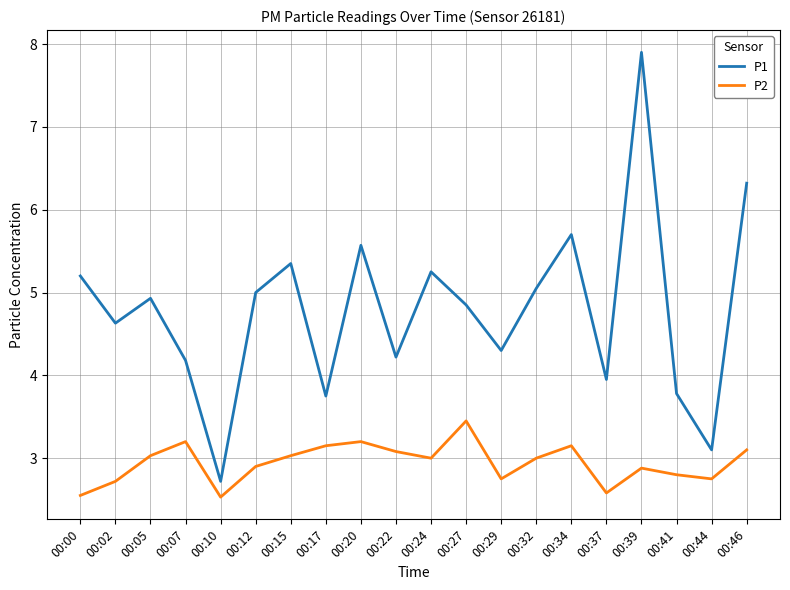

True or false: P2 and P1 intersect in this chart.

False